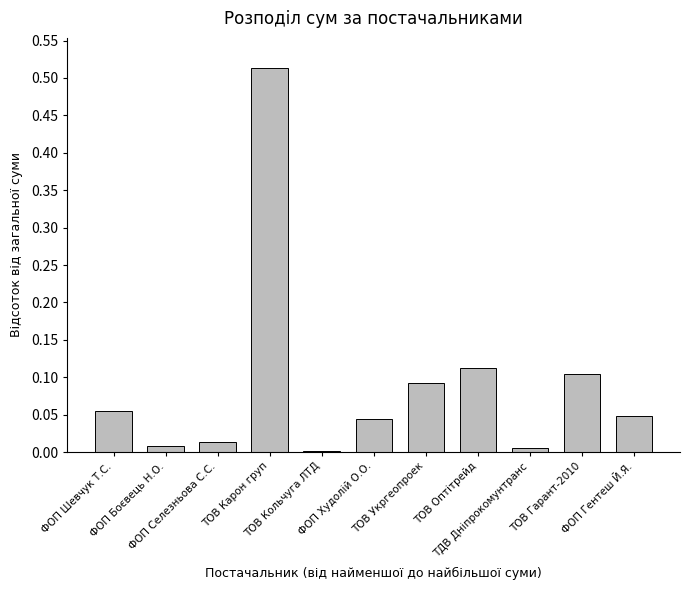

Which has a higher value, ТОВ Оптітрейд or ТОВ Кольчуга ЛТД?

ТОВ Оптітрейд